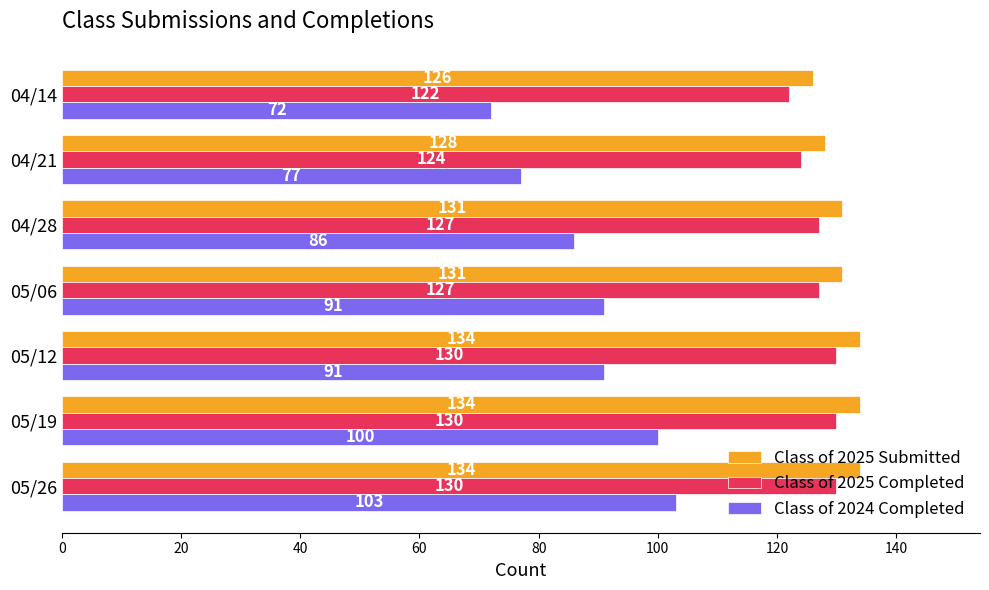

Rank the series by their maximum value, from lowest to highest.

Class of 2024 Completed, Class of 2025 Completed, Class of 2025 Submitted